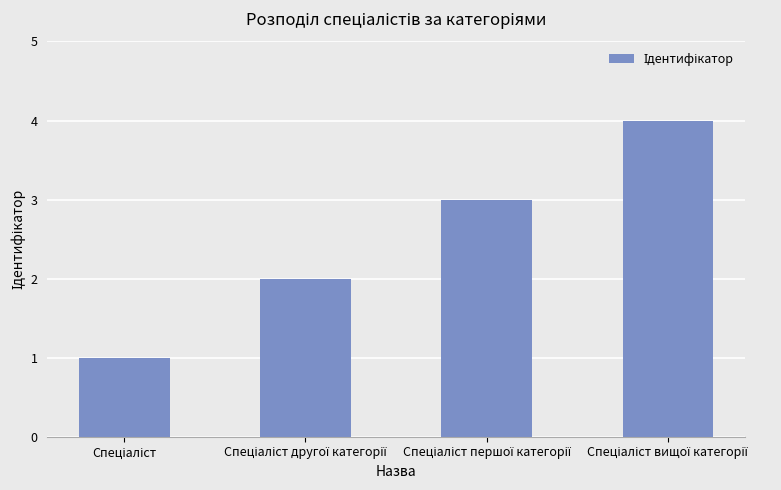

What is the maximum value shown in the chart?

4